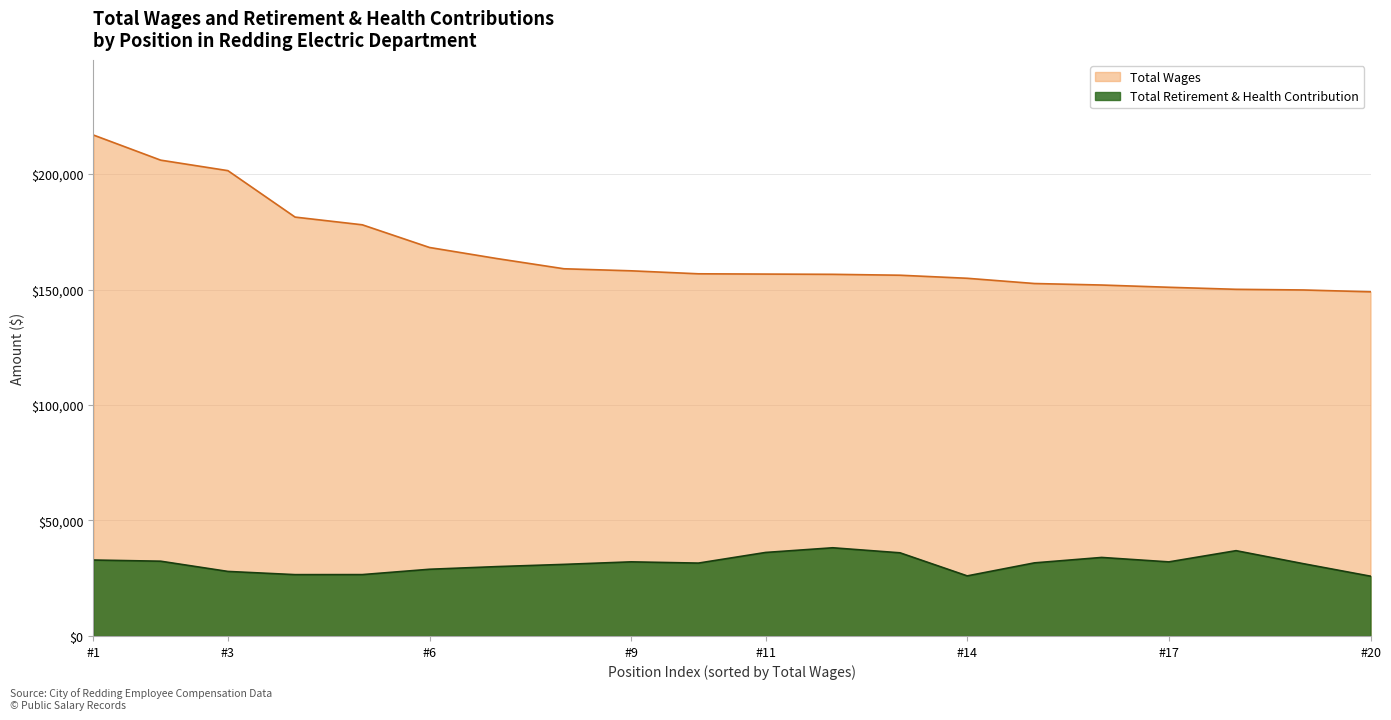

Reading left to right, list all the values displayed in this chart.

Total Wages: 216891=216891	206015=206015	201475=201475	181363=181363	178024=178024	168205=168205	163425=163425	158989=158989	158102=158102	156810=156810	156687=156687	156579=156579	156192=156192	154869=154869	152601=152601	151948=151948	150975=150975	150091=150091	149809=149809	149015=149015
Total Retirement & Health Contribution: 216891=32879	206015=32374	201475=27945	181363=26555	178024=26573	168205=28884	163425=30029	158989=30994	158102=32091	156810=31552	156687=36158	156579=38185	156192=36006	154869=26015	152601=31650	151948=33999	150975=32075	150091=36932	149809=31300	149015=25882